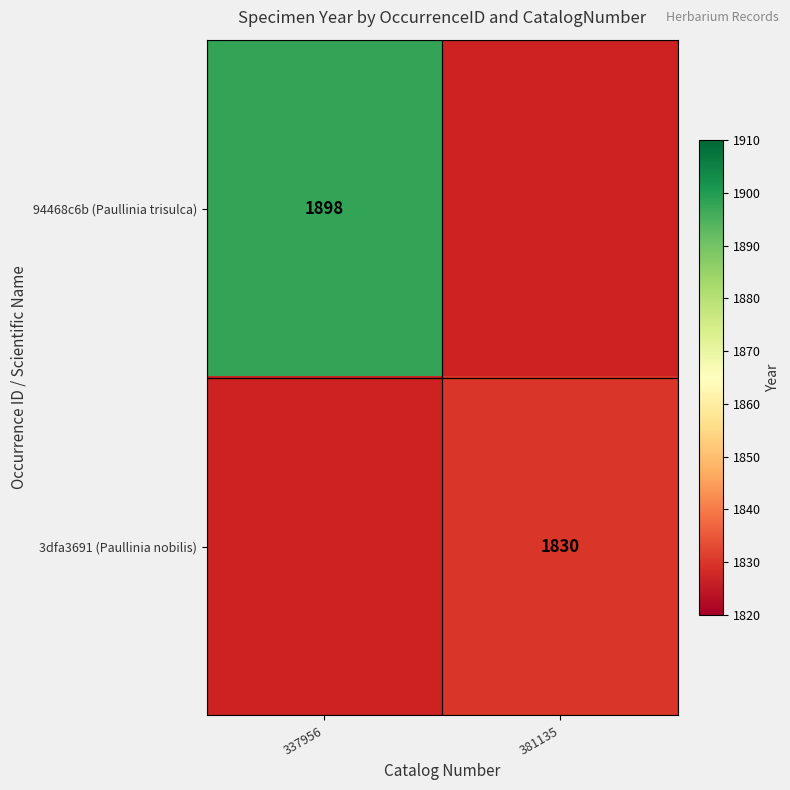

The 94468c6b (Paullinia trisulca) series shows 1898 at 337956. True or false?

True